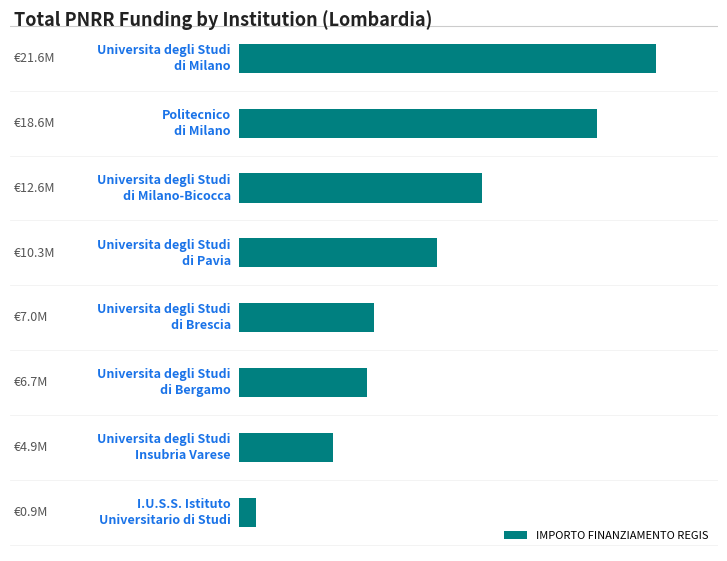

Does the chart contain any negative values?

No